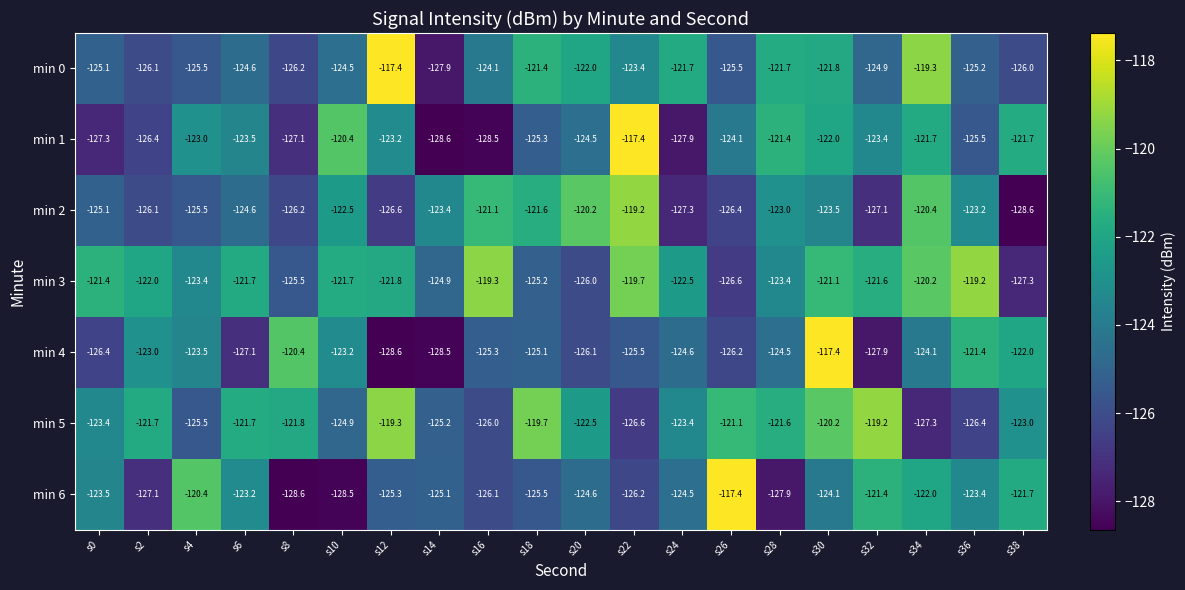

Rank the series at s34 from lowest to highest value.

min 5, min 4, min 6, min 1, min 2, min 3, min 0